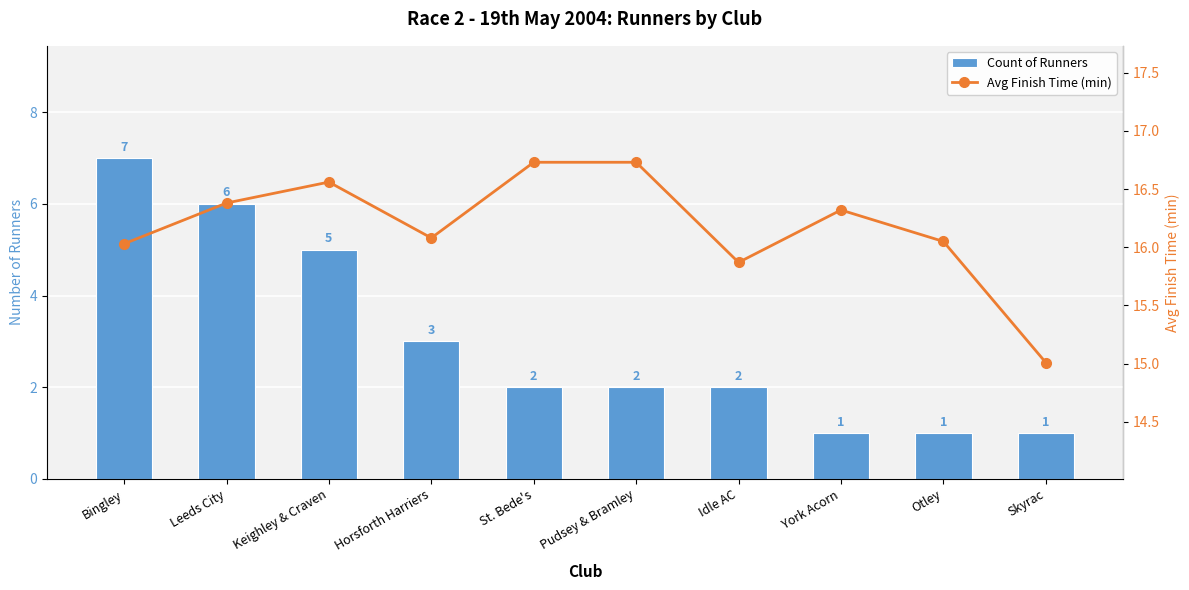

Is it true that Count of Runners equals 6.0 at Leeds City?

True